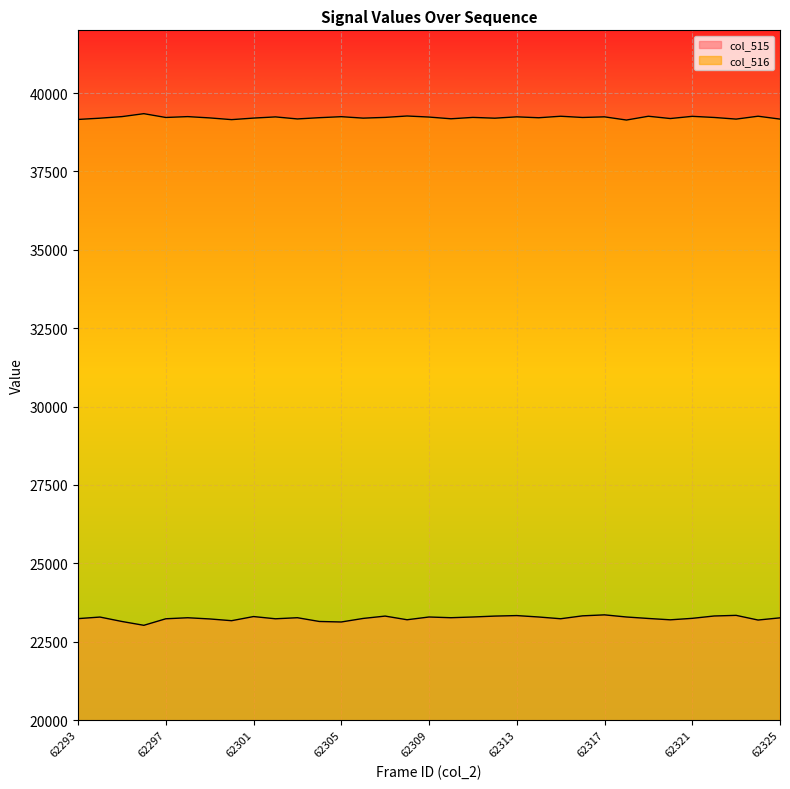

What is the minimum value shown in the chart?

23023